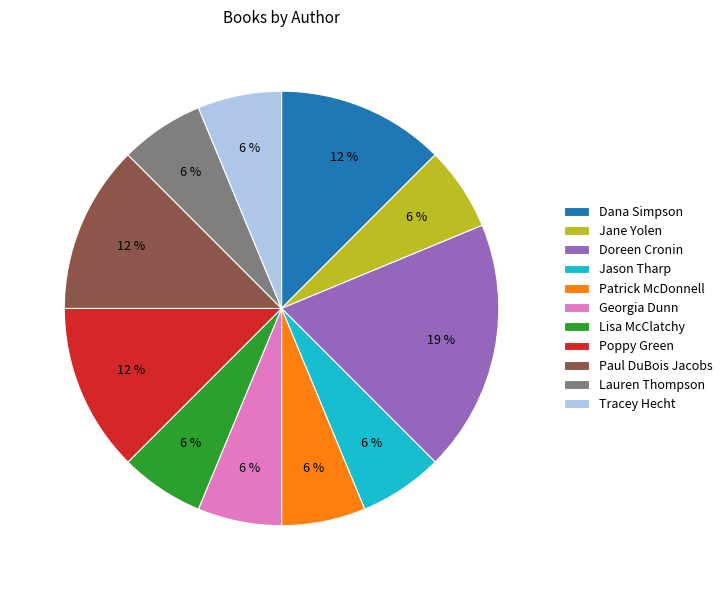

How many slices are in this pie chart?

11